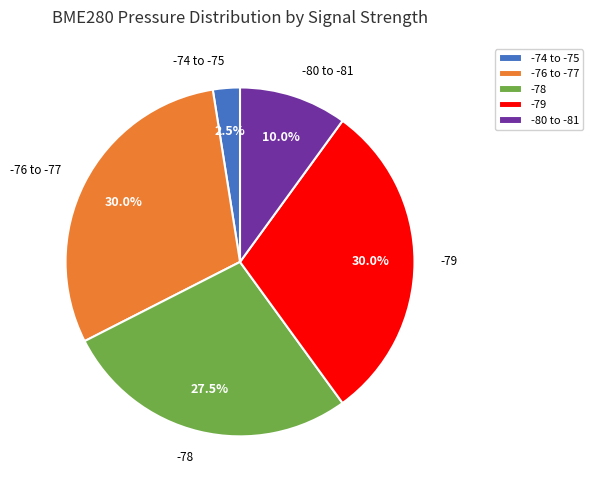

What is the smallest slice in the pie chart?

-74 to -75